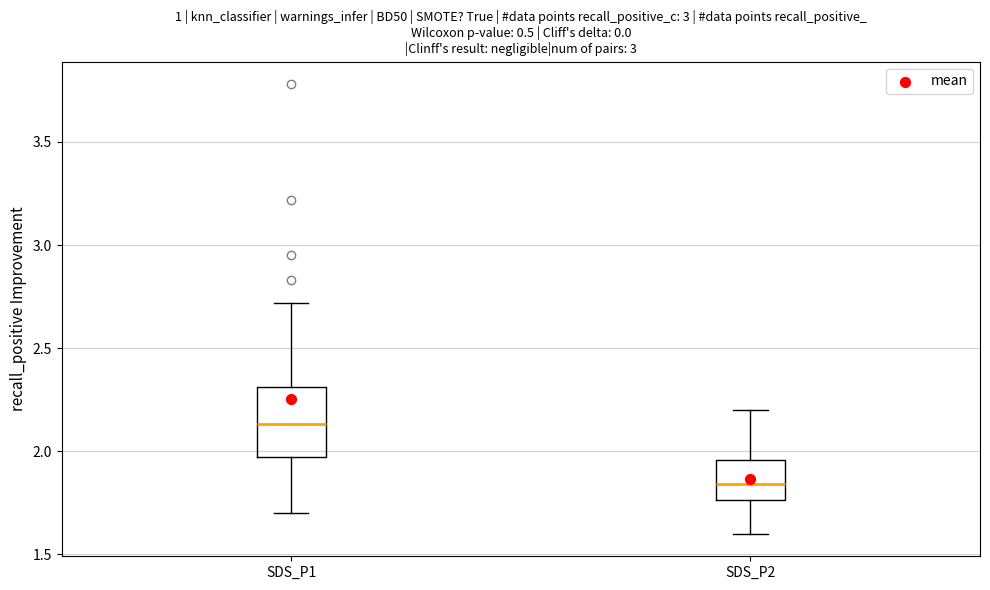

Reading left to right, transcribe this box plot: for each box, give where its median line is, the range the box spans, and where its two whiskers end, as read against the y-axis. The values are not printed on the chart, so give them approximately, as read against the axis.

SDS_P1: median 2.15, box 1.95 to 2.30, whiskers 1.70 to 2.70
SDS_P2: median 1.85, box 1.75 to 1.95, whiskers 1.60 to 2.20